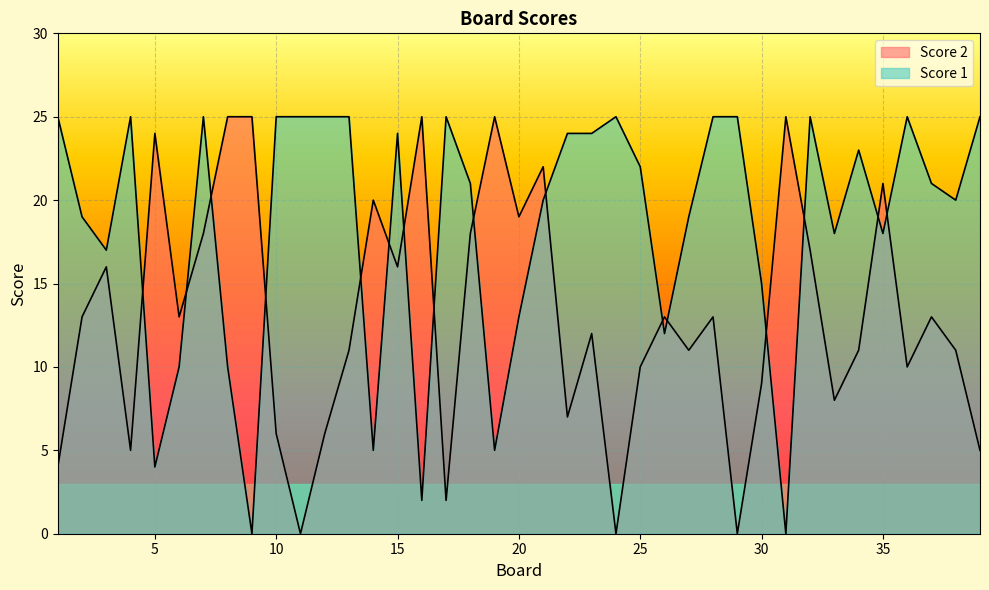

Count the number of categories in the chart.

39